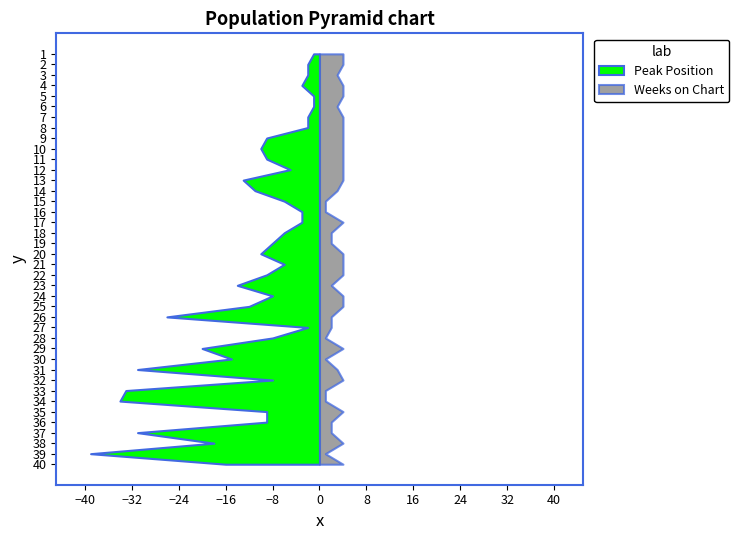

Reading right to left, transcribe all the data shown in this chart.

Peak Position: 40=16	39=39	38=18	37=31	36=9	35=9	34=34	33=33	32=8	31=31	30=15	29=20	28=8	27=2	26=26	25=12	24=8	23=14	22=9	21=6	20=10	19=8	18=6	17=3	16=3	15=6	14=11	13=13	12=5	11=9	10=10	9=9	8=2	7=2	6=1	5=1	4=3	3=2	2=2	1=1
Weeks on Chart: 40=4	39=1	38=4	37=2	36=2	35=4	34=1	33=1	32=4	31=3	30=1	29=4	28=1	27=2	26=2	25=4	24=4	23=2	22=4	21=4	20=4	19=2	18=2	17=4	16=1	15=1	14=3	13=4	12=4	11=4	10=4	9=4	8=4	7=4	6=3	5=4	4=4	3=3	2=4	1=4